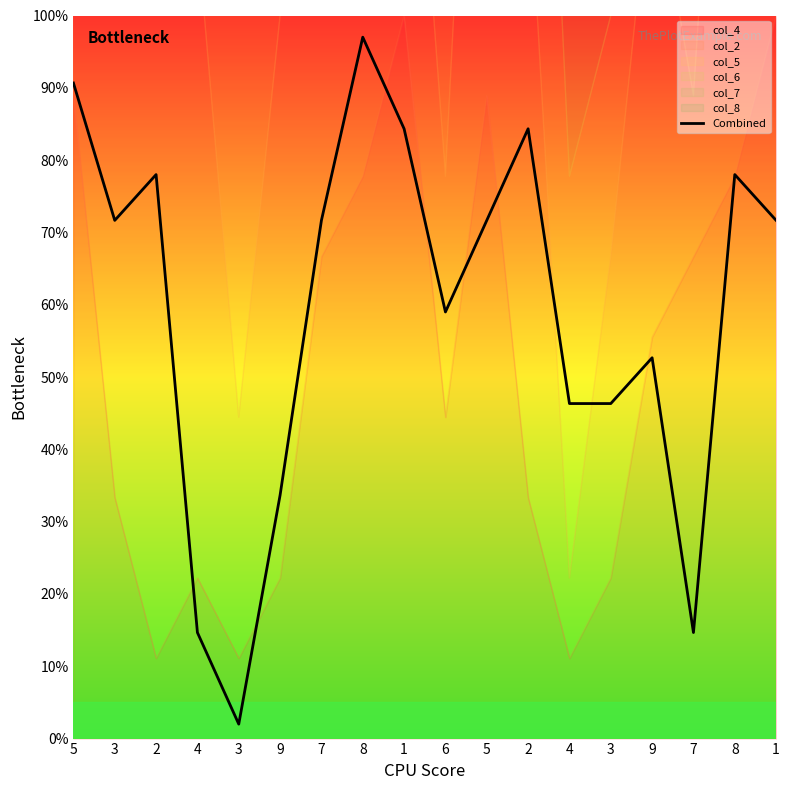

What is the difference between the second highest and minimum values?

88.7